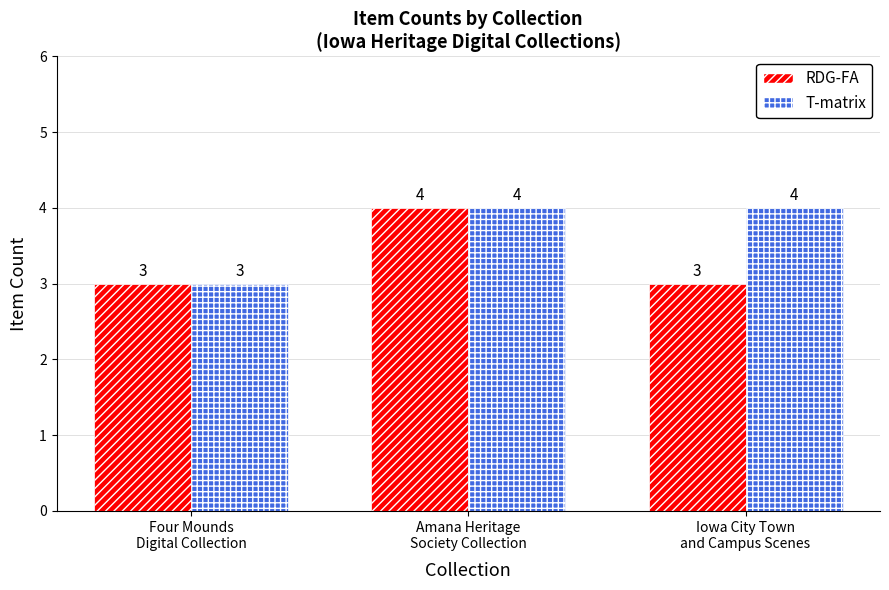

How many bars are there in each group?

2